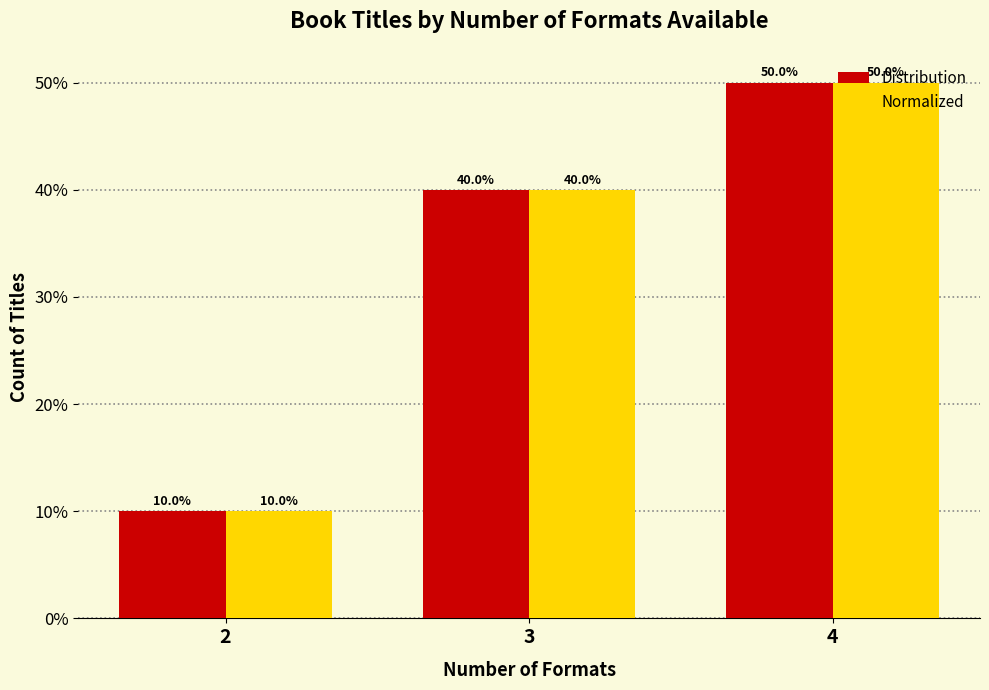

What is the sum of the Distribution values at 4 and 2?

60